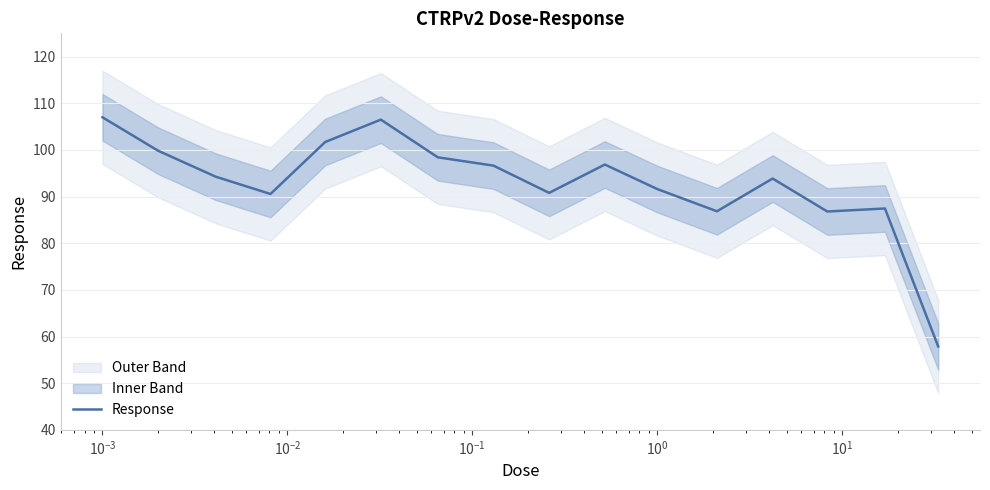

What is the maximum value for Response?

107.0